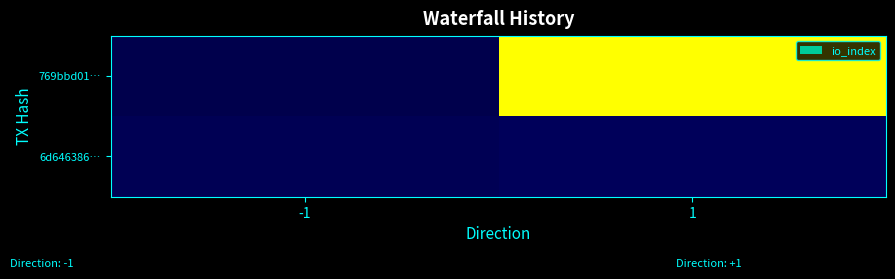

What is the spread (max minus min) of values at -1?

2